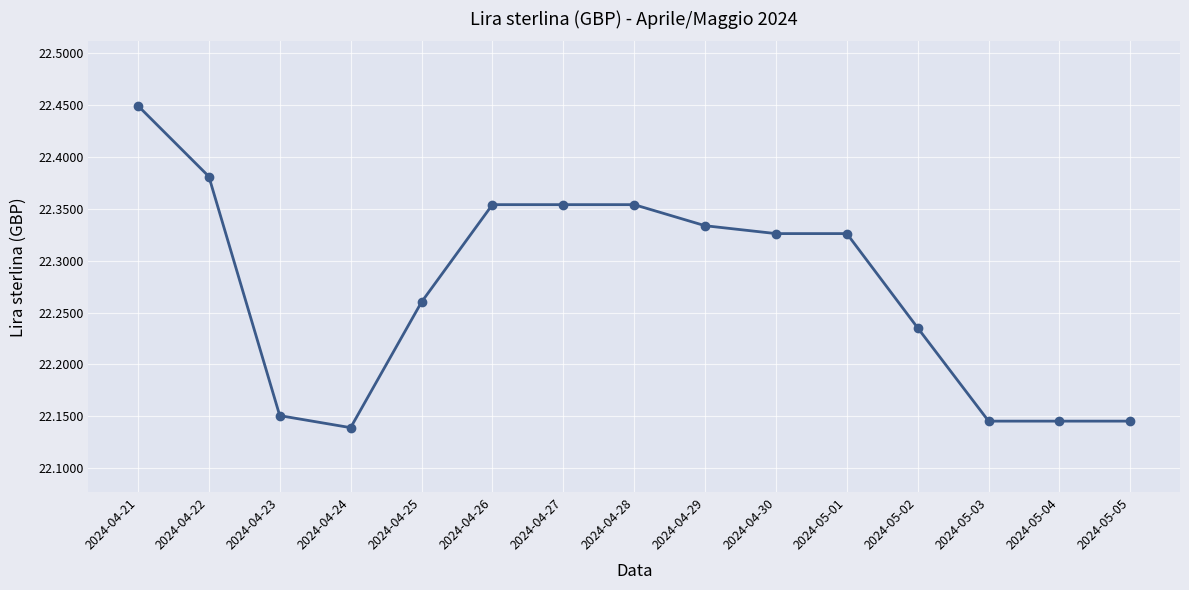

At which category does the chart reach its peak across all series?

2024-04-21